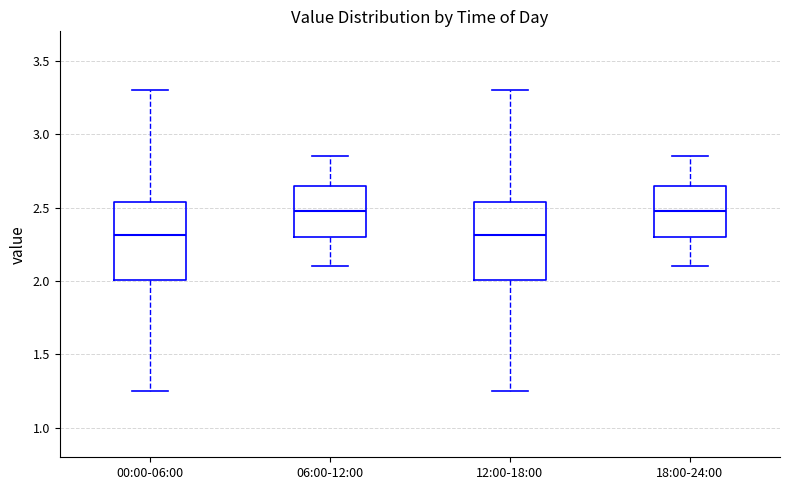

Reading left to right, read every box against the y-axis: the position of its median line, the range the box covers, and the ends of its whiskers. The values are not printed on the chart, so give them approximately, as read against the axis.

00:00-06:00: median 2.30, box 2.00 to 2.55, whiskers 1.25 to 3.30
06:00-12:00: median 2.50, box 2.30 to 2.65, whiskers 2.10 to 2.85
12:00-18:00: median 2.30, box 2.00 to 2.55, whiskers 1.25 to 3.30
18:00-24:00: median 2.50, box 2.30 to 2.65, whiskers 2.10 to 2.85